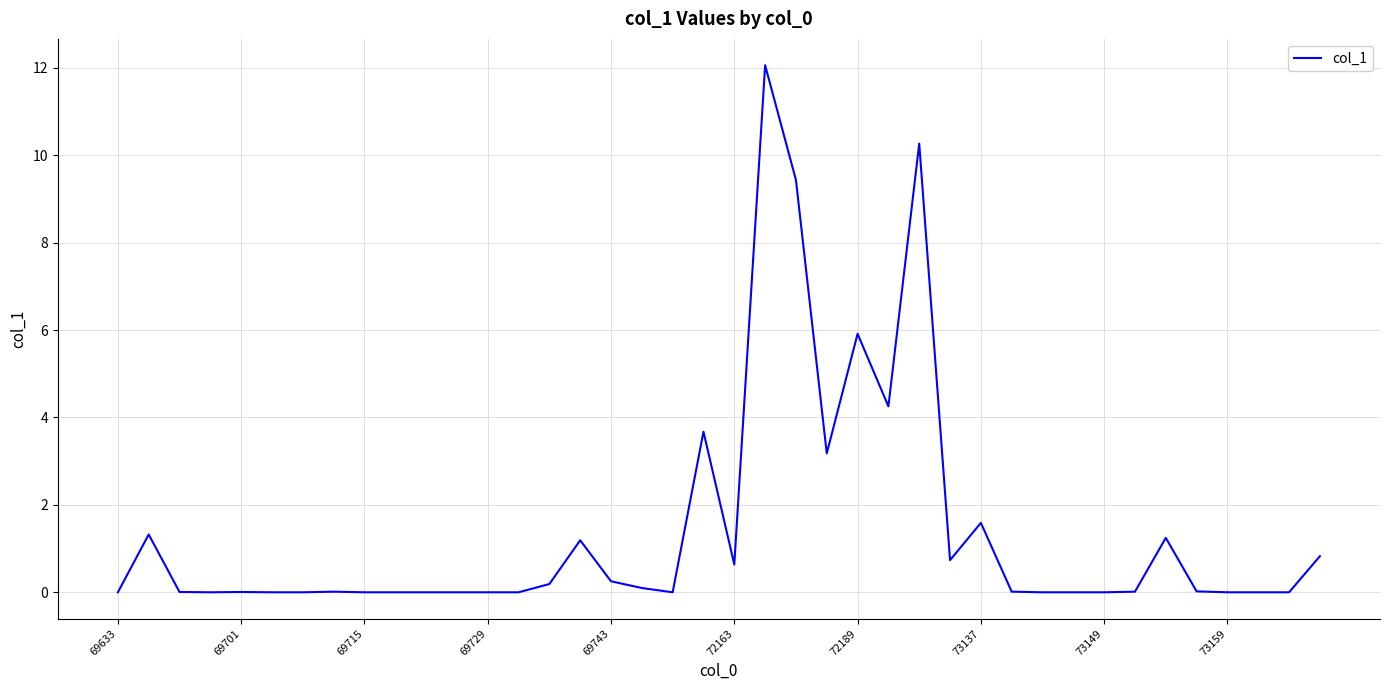

What is the greatest value displayed?

12.1